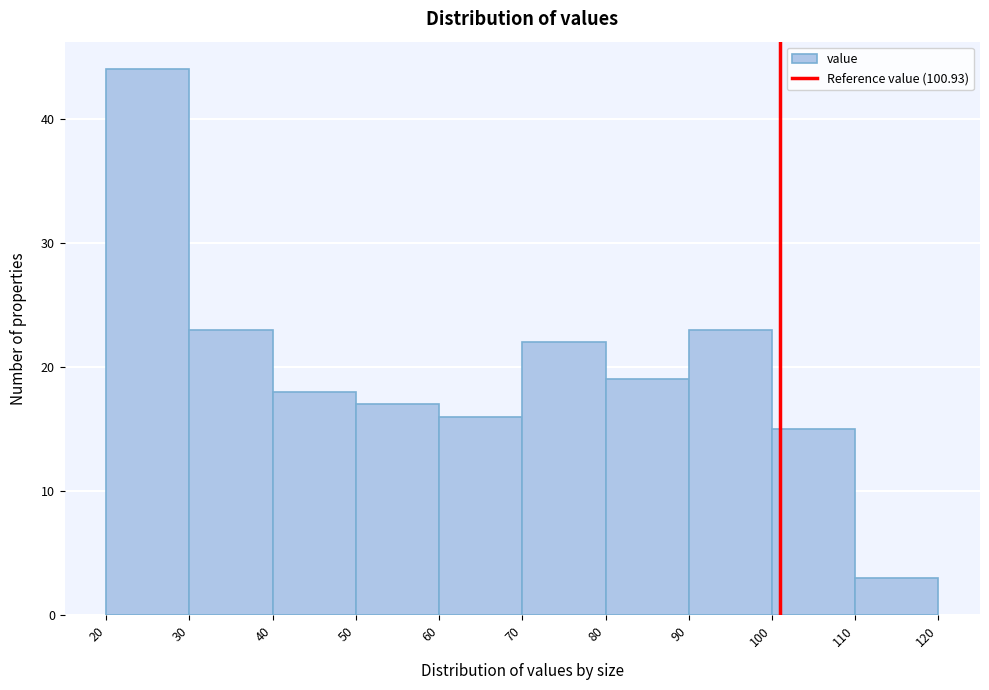

Reading left to right, transcribe this chart: for each bar, give the range it covers on the x-axis and its height. The values are not printed on the chart, so give them approximately, as read against the axis.

20 to 30: 44
30 to 40: 23
40 to 50: 18
50 to 60: 17
60 to 70: 16
70 to 80: 22
80 to 90: 19
90 to 100: 23
100 to 110: 15
110 to 120: 3